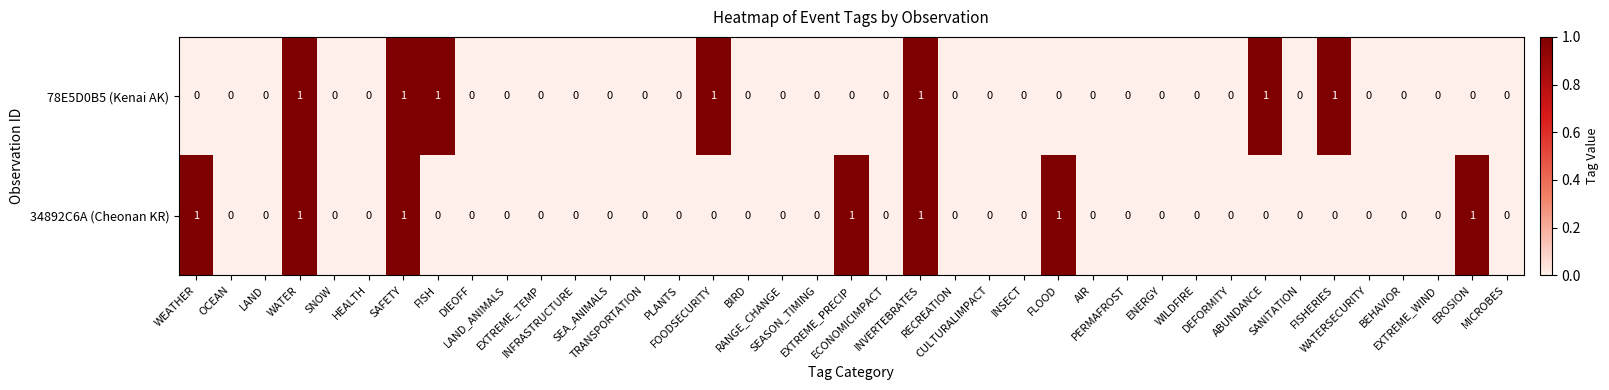

How many 78E5D0B5 (Kenai AK) values are between 0 and 1?

39